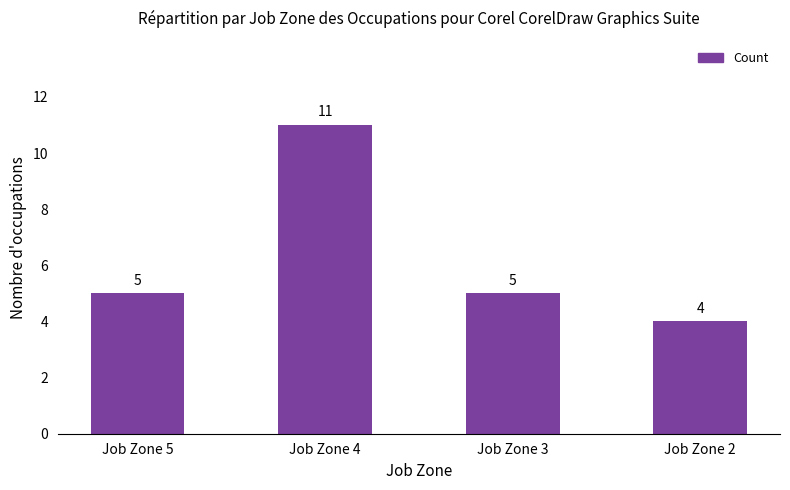

What value does the data have at Job Zone 2?

4